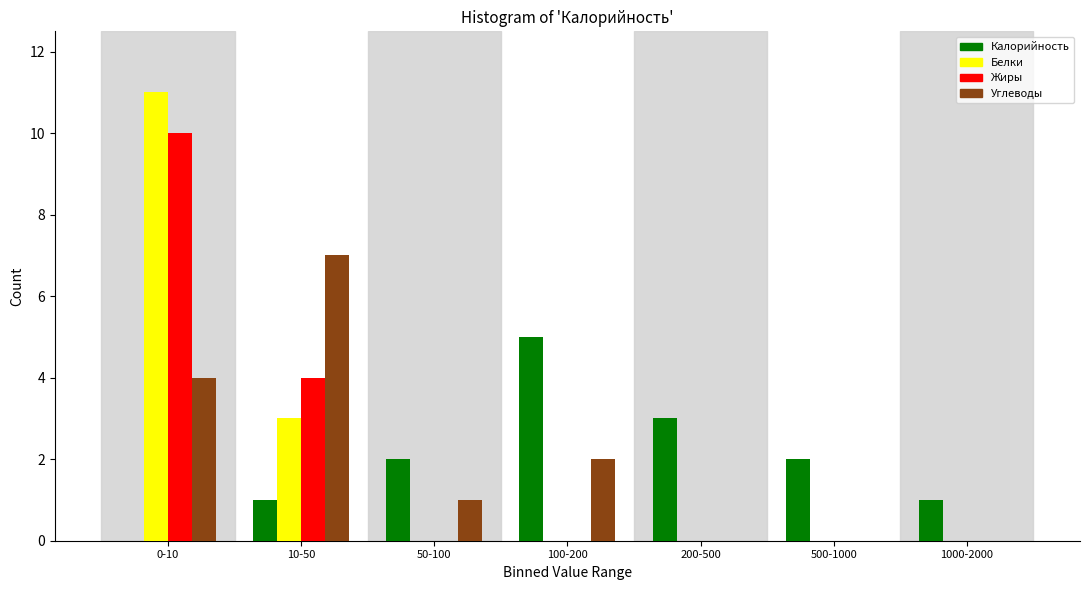

Reading left to right, extract all data points from this chart.

Калорийность: 0-10=0	10-50=1	50-100=2	100-200=5	200-500=3	500-1000=2	1000-2000=1
Белки: 0-10=11	10-50=3	50-100=0	100-200=0	200-500=0	500-1000=0	1000-2000=0
Жиры: 0-10=10	10-50=4	50-100=0	100-200=0	200-500=0	500-1000=0	1000-2000=0
Углеводы: 0-10=4	10-50=7	50-100=1	100-200=2	200-500=0	500-1000=0	1000-2000=0